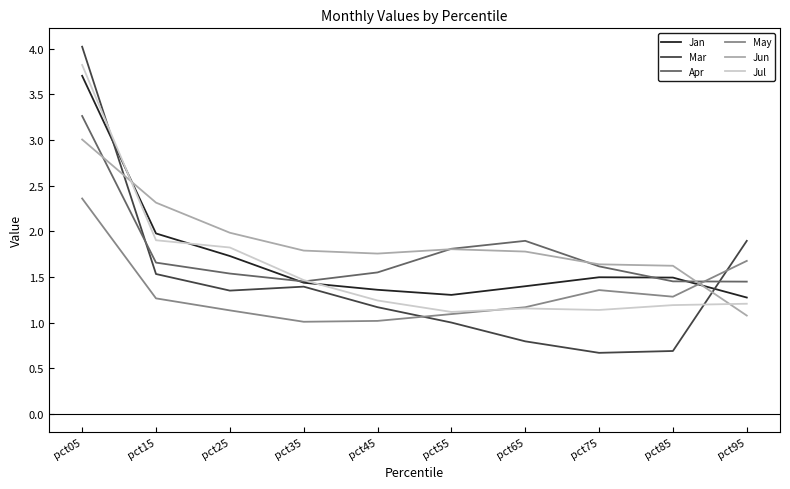

After their last crossing, which series has the higher values: Jul or Jun?

Jul